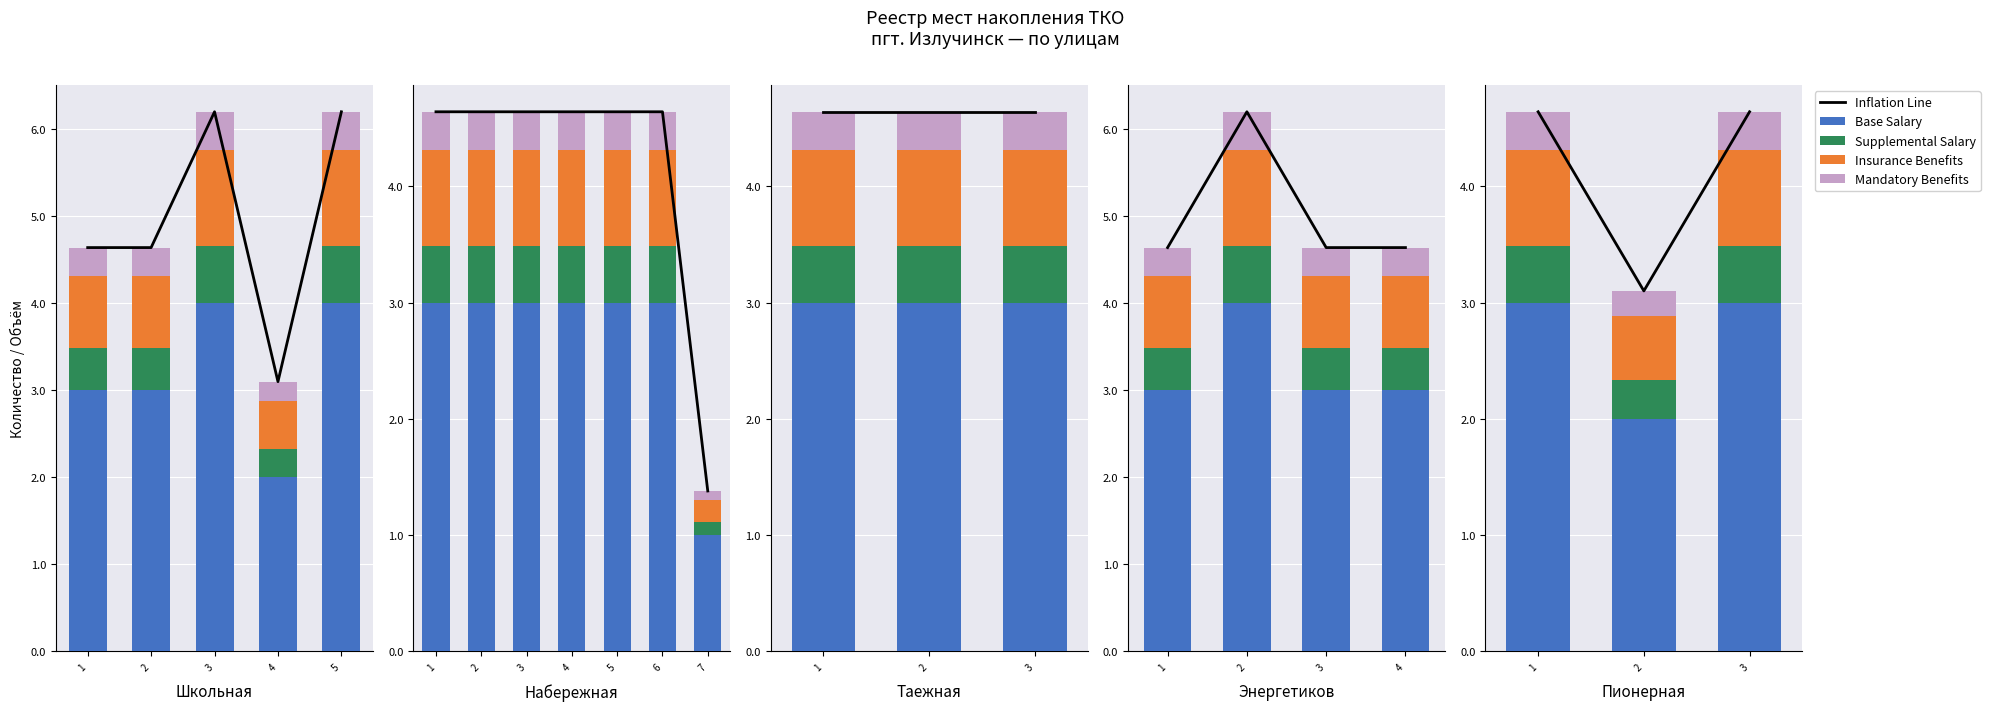

Is it true that Inflation Line equals 4.6 at 3?

True